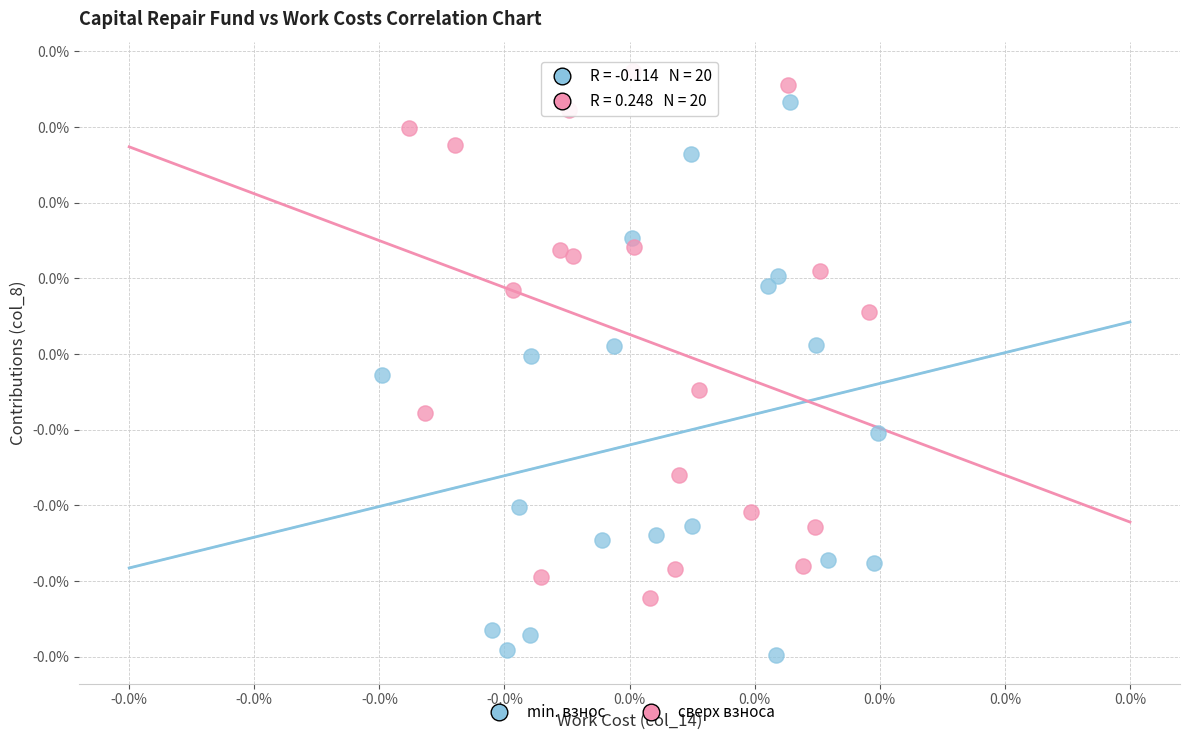

Which series contains the lowest Y value?

min. взнос